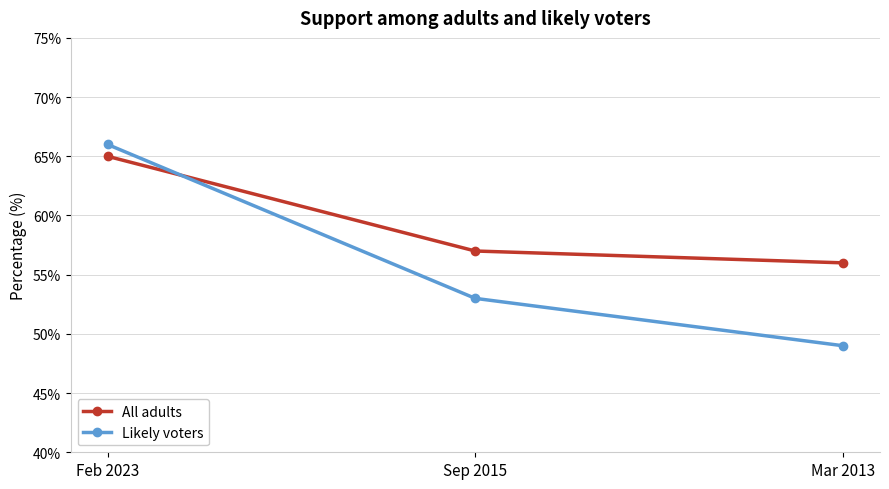

At which label does All adults first exceed 57?

Feb 2023